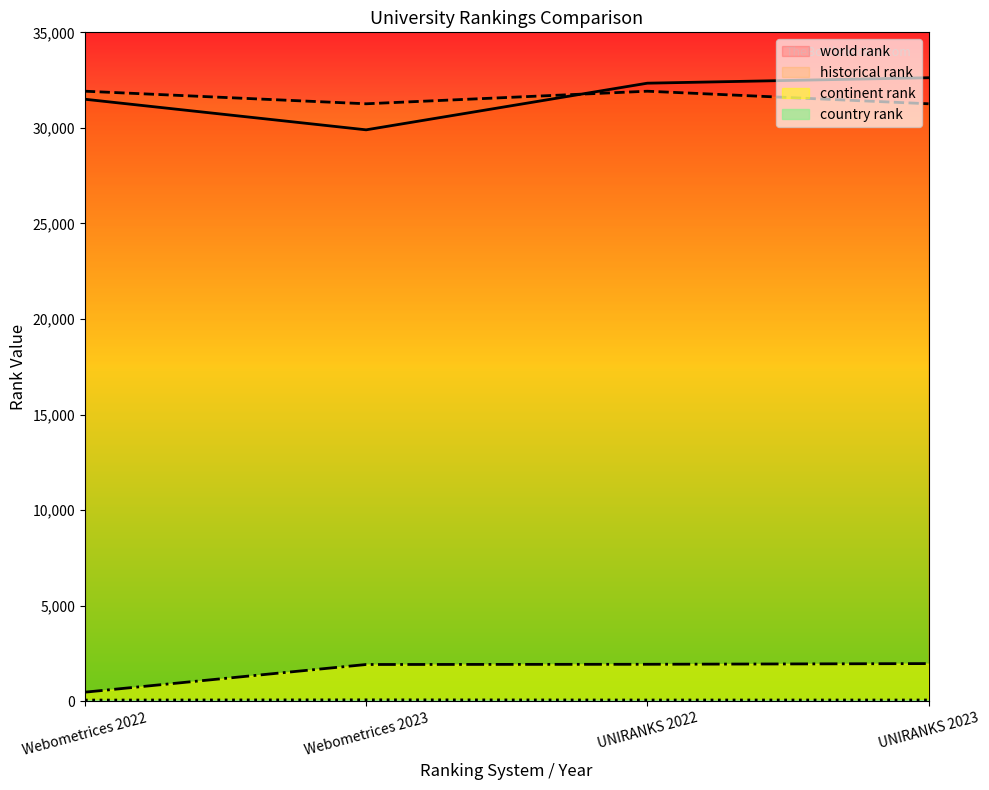

What is the label of the 4th point from the left?

UNIRANKS 2023